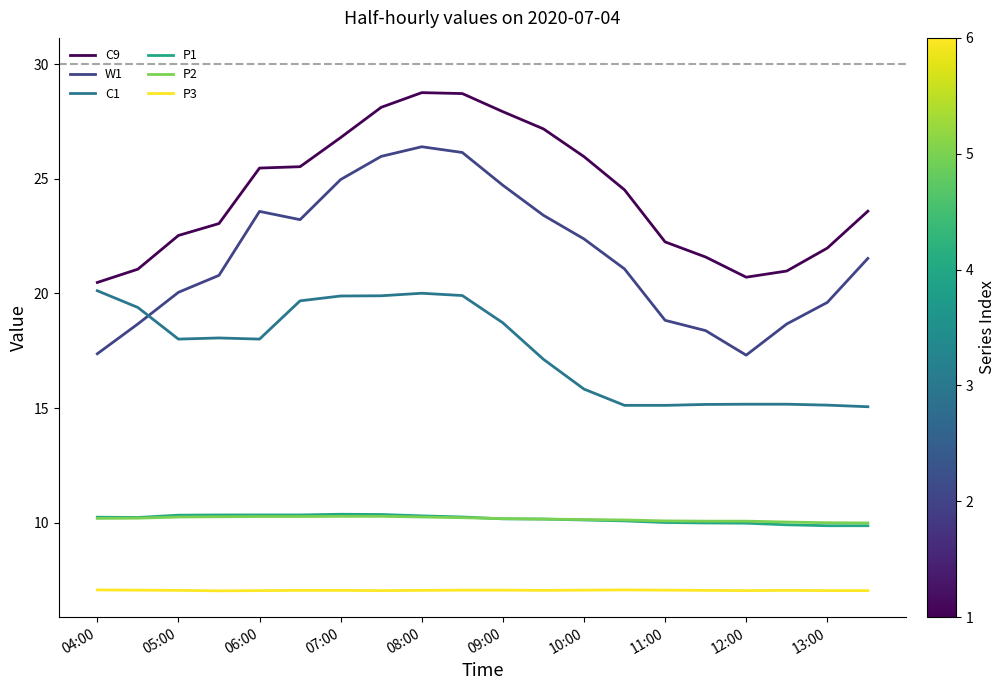

What is the minimum value for W1?

17.3